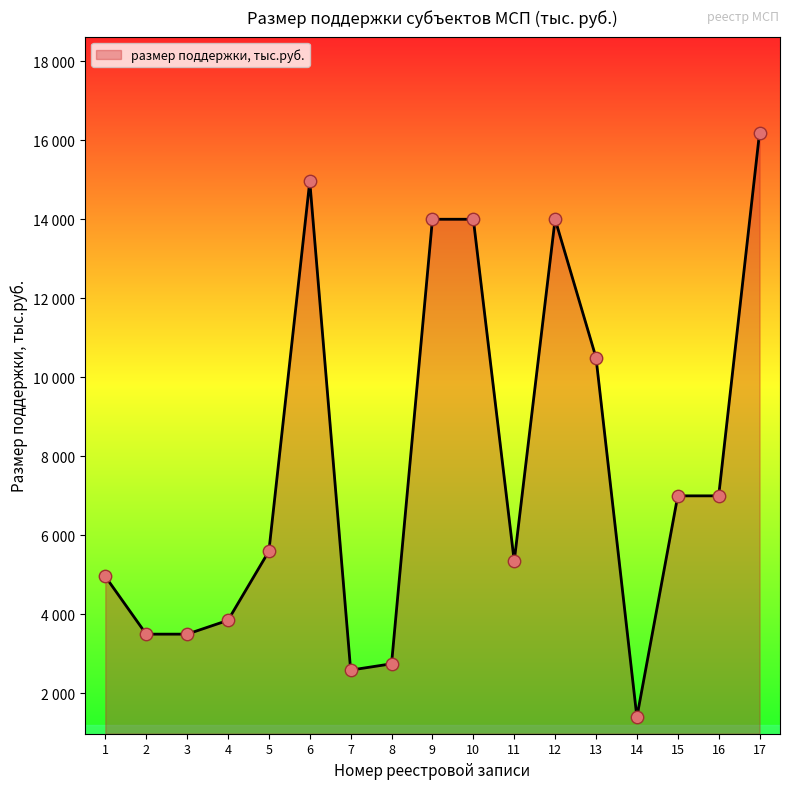

Approximately how many times larger is the value at 1 compared to 6?

0.3